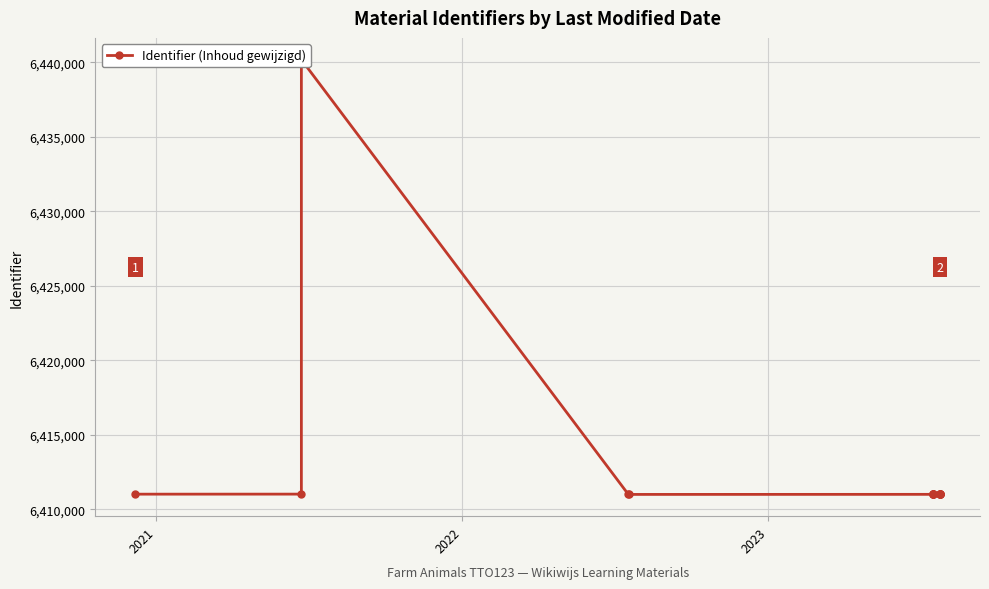

True or false: the data shows 1861649 at 8.

False